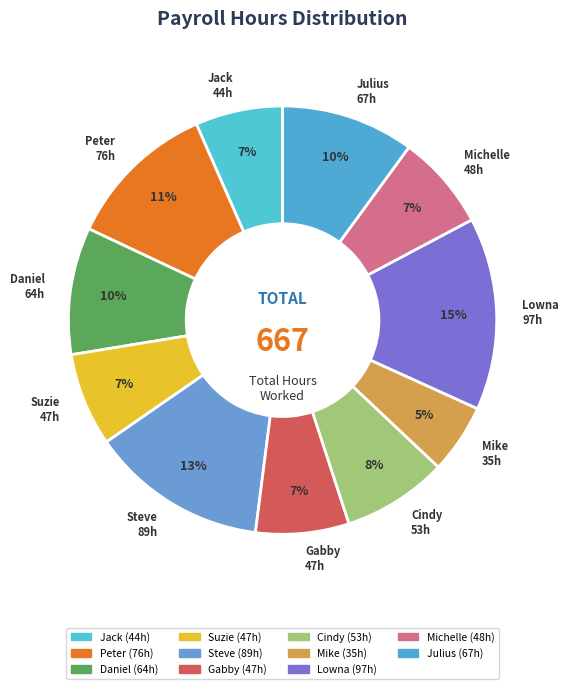

How many slices are in this pie chart?

11